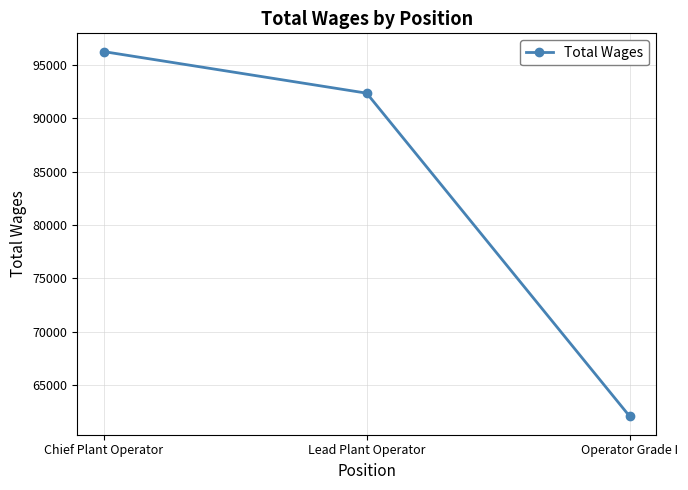

What value does the data have at Lead Plant Operator, to the nearest 100?

92400